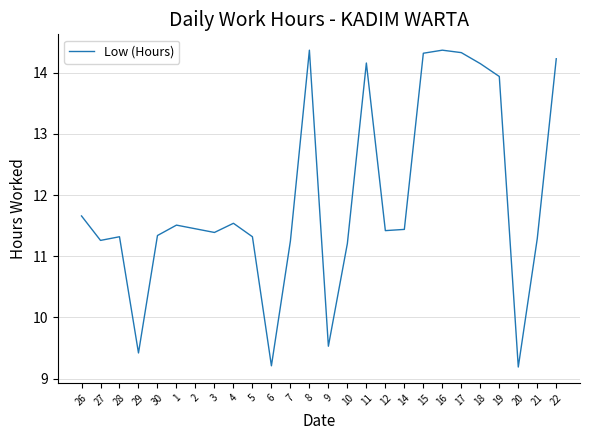

Is this an area chart (filled region under the line)?

No